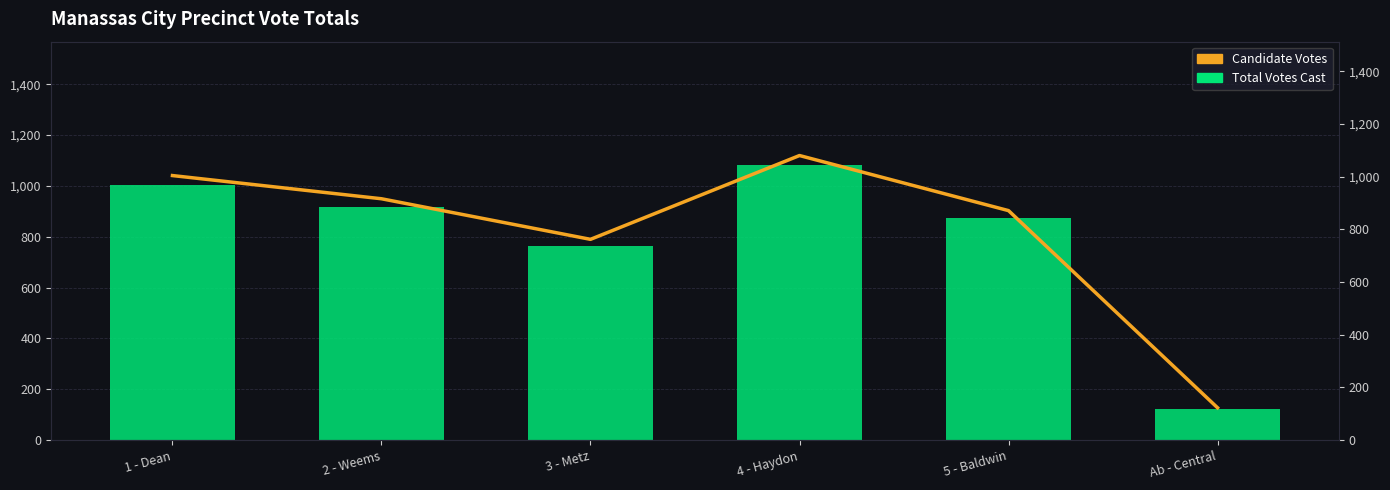

How many data points in Candidate Votes are less than 916?

3